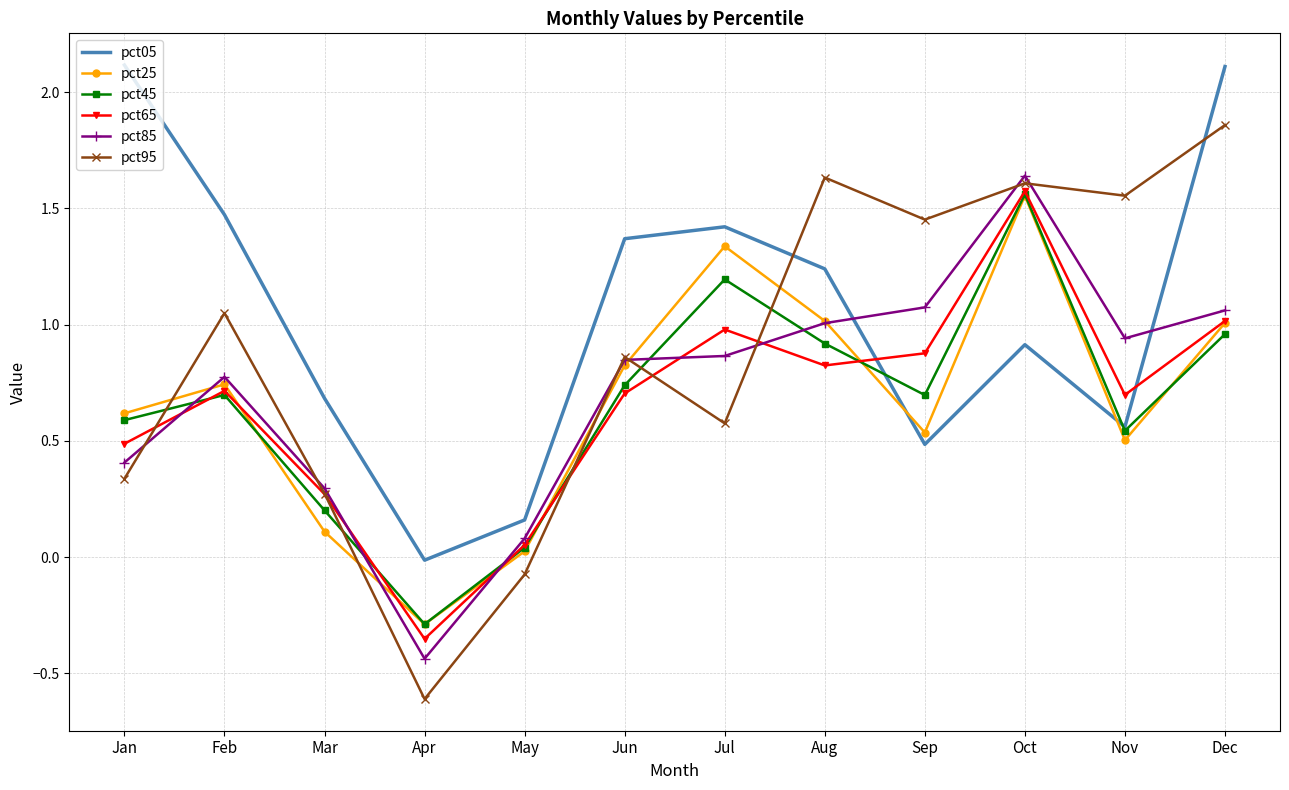

What is the greatest value displayed?

2.1